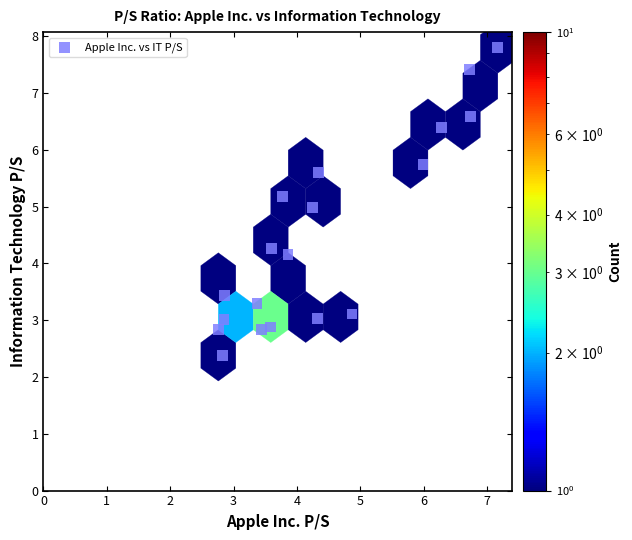

What is the range of X values (max minus min)?

4.4